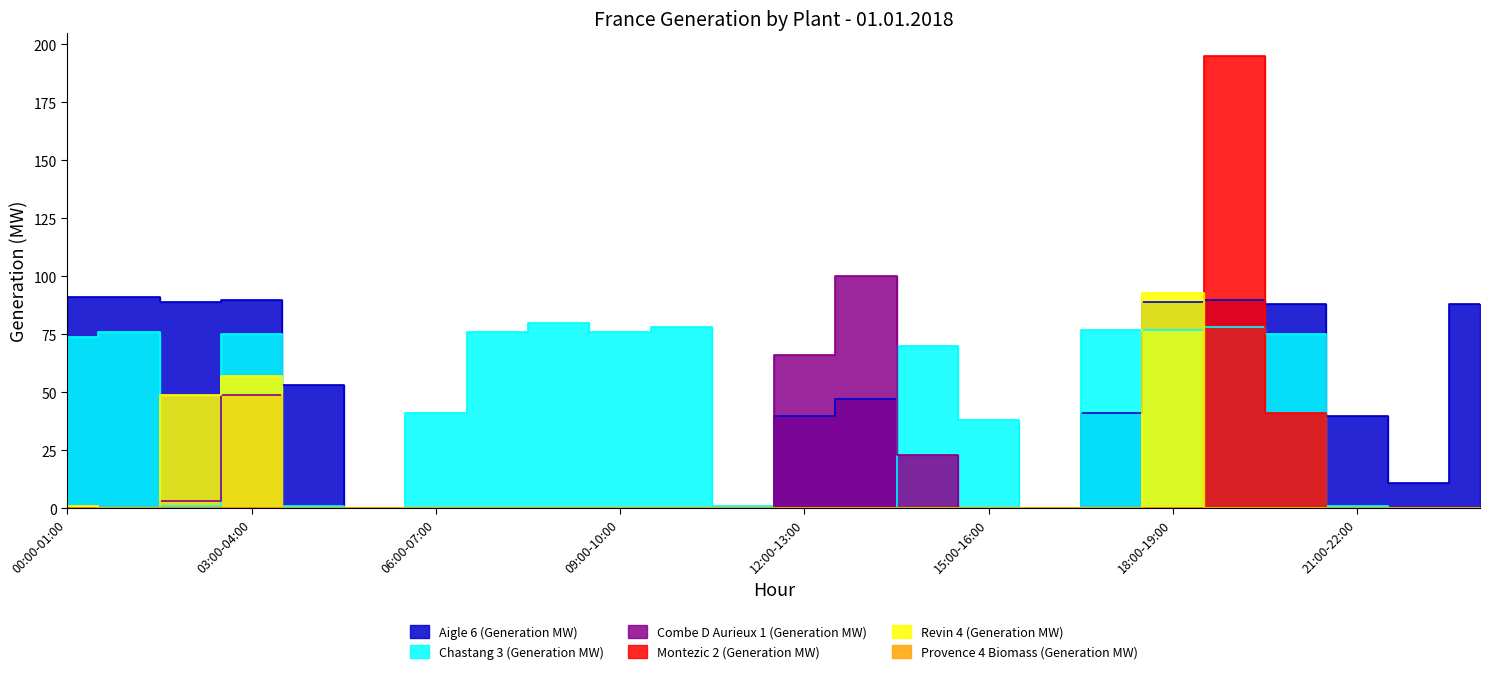

Where is the first local maximum for Revin 4 (Generation MW)?

03:00-04:00